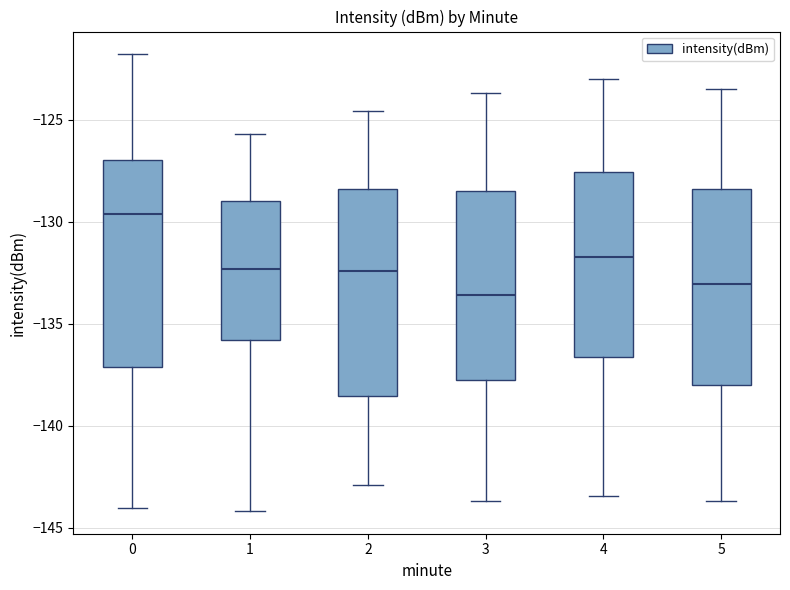

Reading left to right, read every box against the y-axis: the position of its median line, the range the box covers, and the ends of its whiskers. The values are not printed on the chart, so give them approximately, as read against the axis.

0: median -129.5, box -137.0 to -127.0, whiskers -144.0 to -122.0
1: median -132.5, box -136.0 to -129.0, whiskers -144.0 to -125.5
2: median -132.5, box -138.5 to -128.5, whiskers -143.0 to -124.5
3: median -133.5, box -138.0 to -128.5, whiskers -143.5 to -123.5
4: median -131.5, box -136.5 to -127.5, whiskers -143.5 to -123.0
5: median -133.0, box -138.0 to -128.5, whiskers -143.5 to -123.5